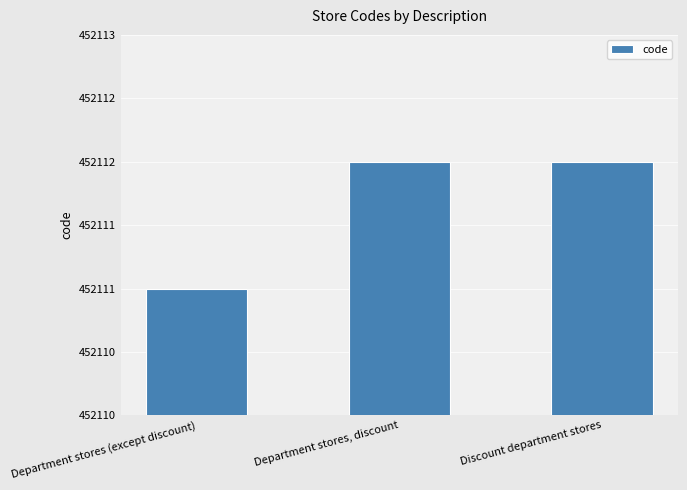

Are the bars horizontal?

No